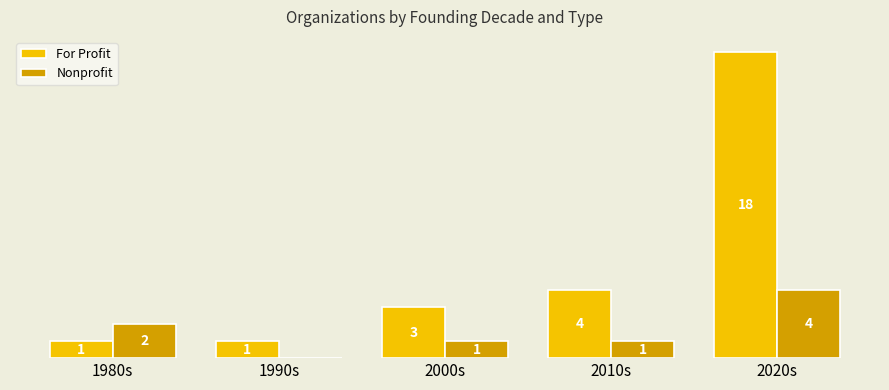

Between 2010s and 2020s, which is larger?

2020s